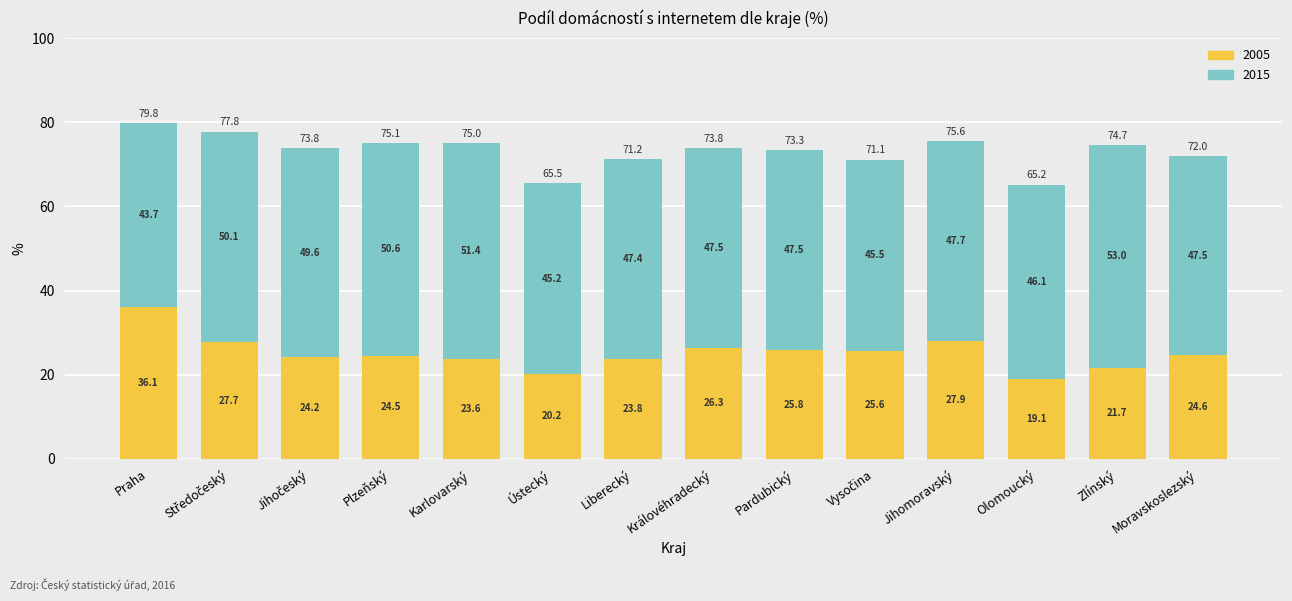

Does the chart contain stacked bars?

Yes